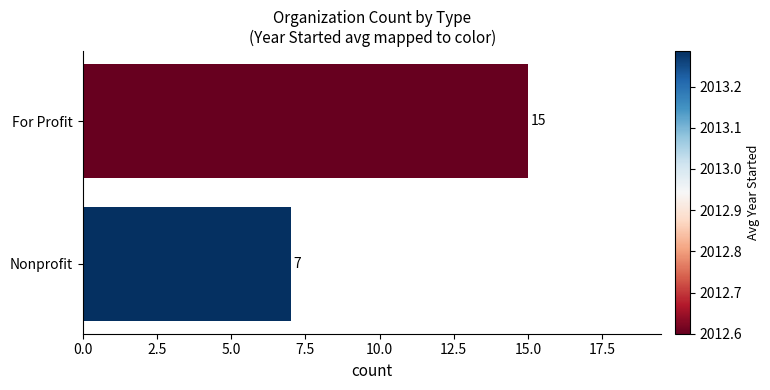

Rank the categories by value from highest to lowest.

For Profit, Nonprofit